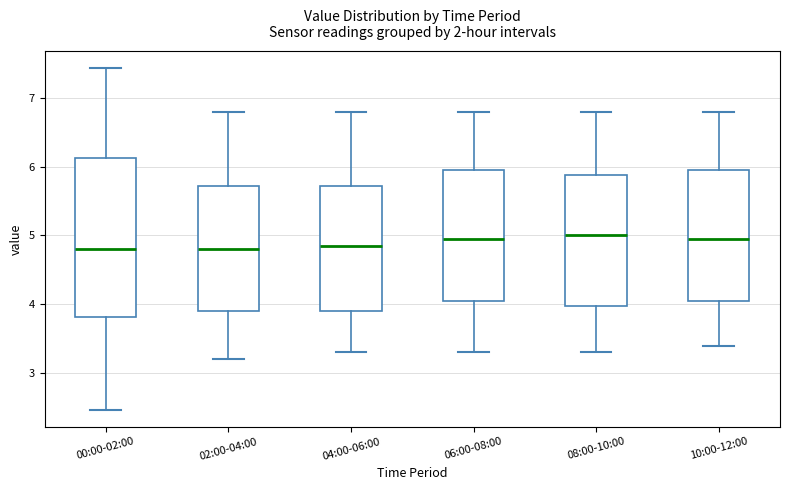

Comparing the boxes themselves (not the whiskers), which one is the tallest?

00:00-02:00